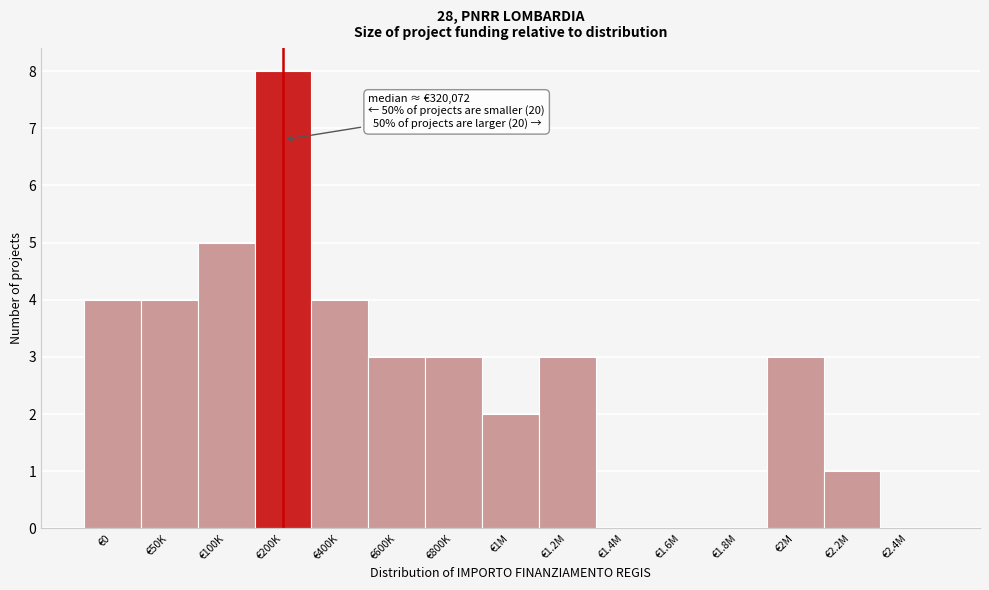

Reading left to right, what are all the values shown in this chart?

€0=4	€50K=4	€100K=5	€200K=8	€400K=4	€600K=3	€800K=3	€1M=2	€1.2M=3	€1.4M=0	€1.6M=0	€1.8M=0	€2M=3	€2.2M=1	€2.4M=0